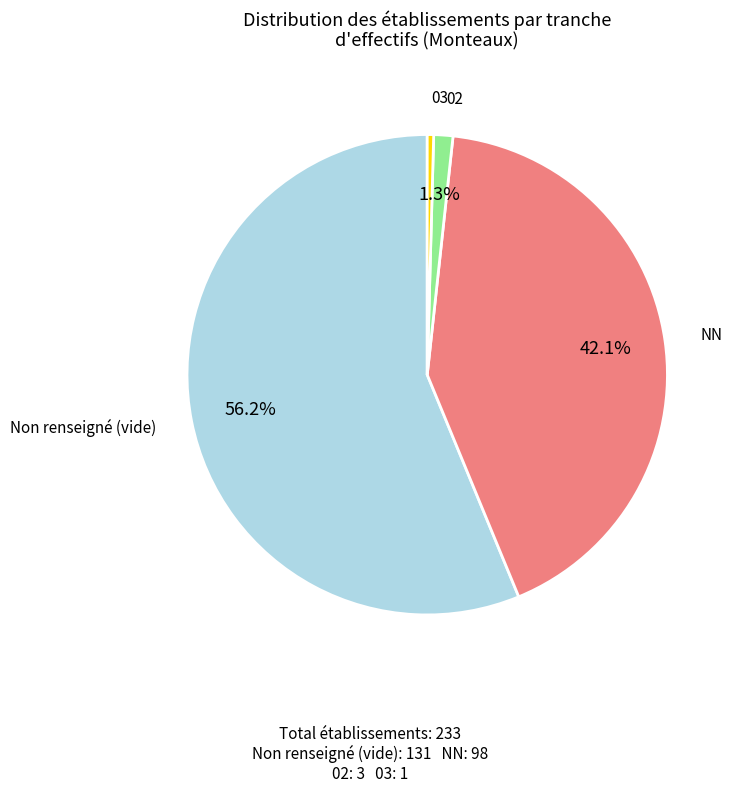

How many segments does this pie chart have?

4